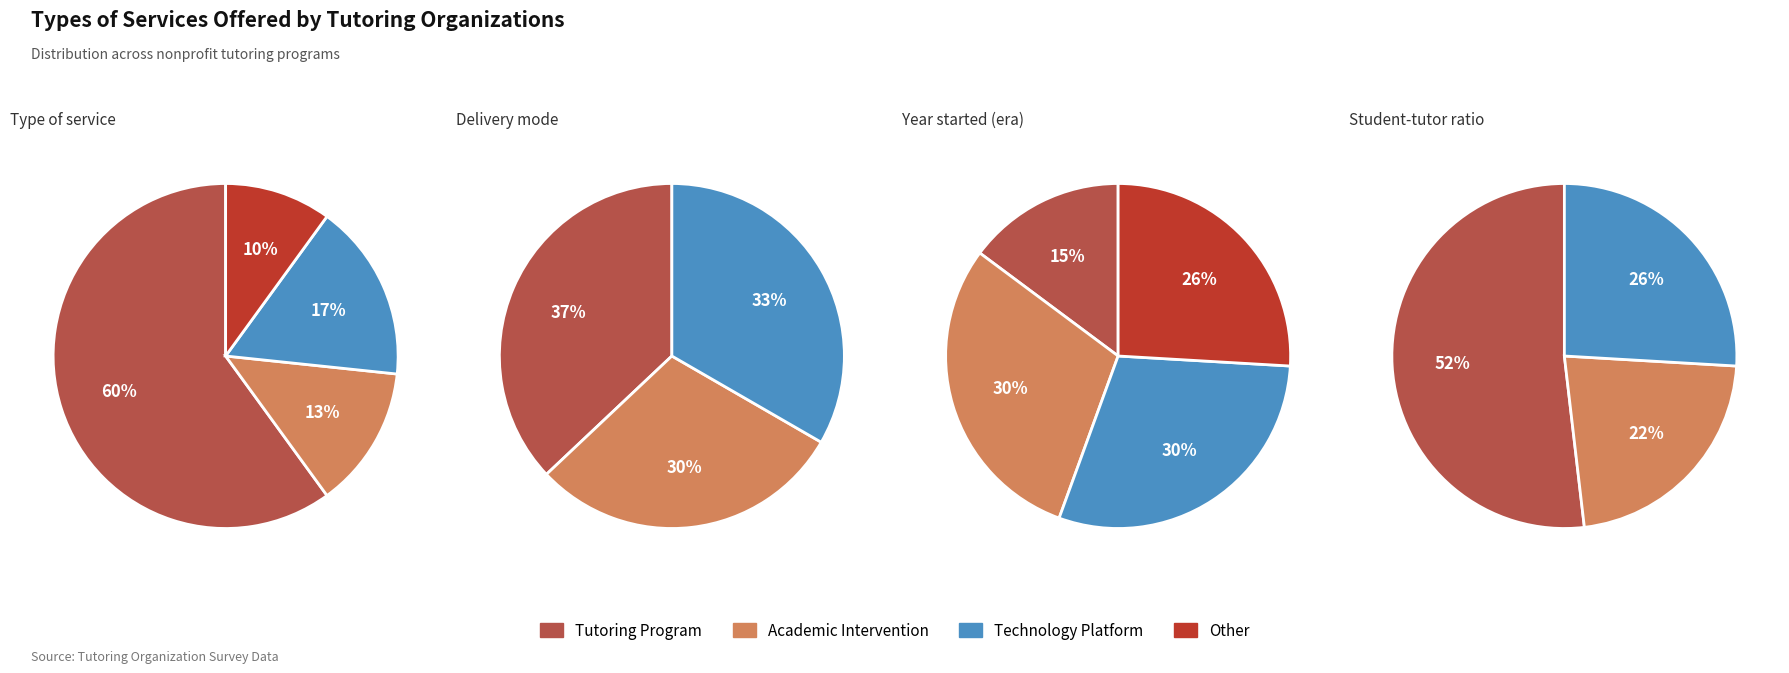

To the nearest percent, what is the combined percentage of Technology Platform and Academic Intervention?

30%